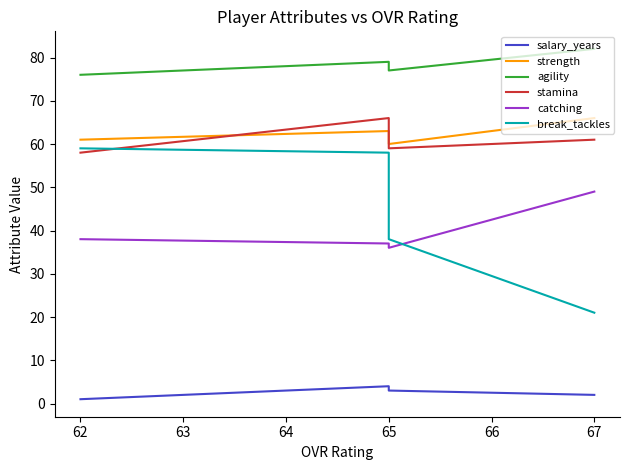

True or false: break_tackles has more than 0 points higher than both neighbors.

False